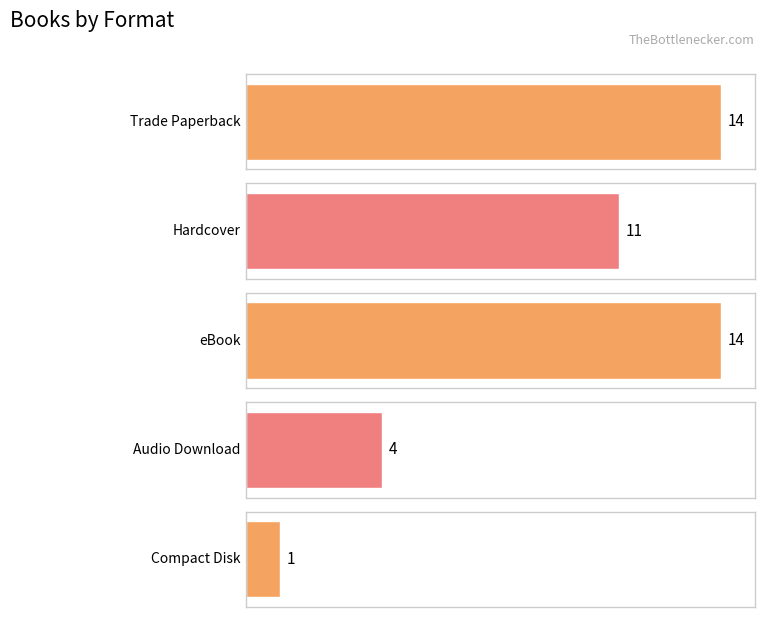

Which label corresponds to the largest value in the chart?

eBook